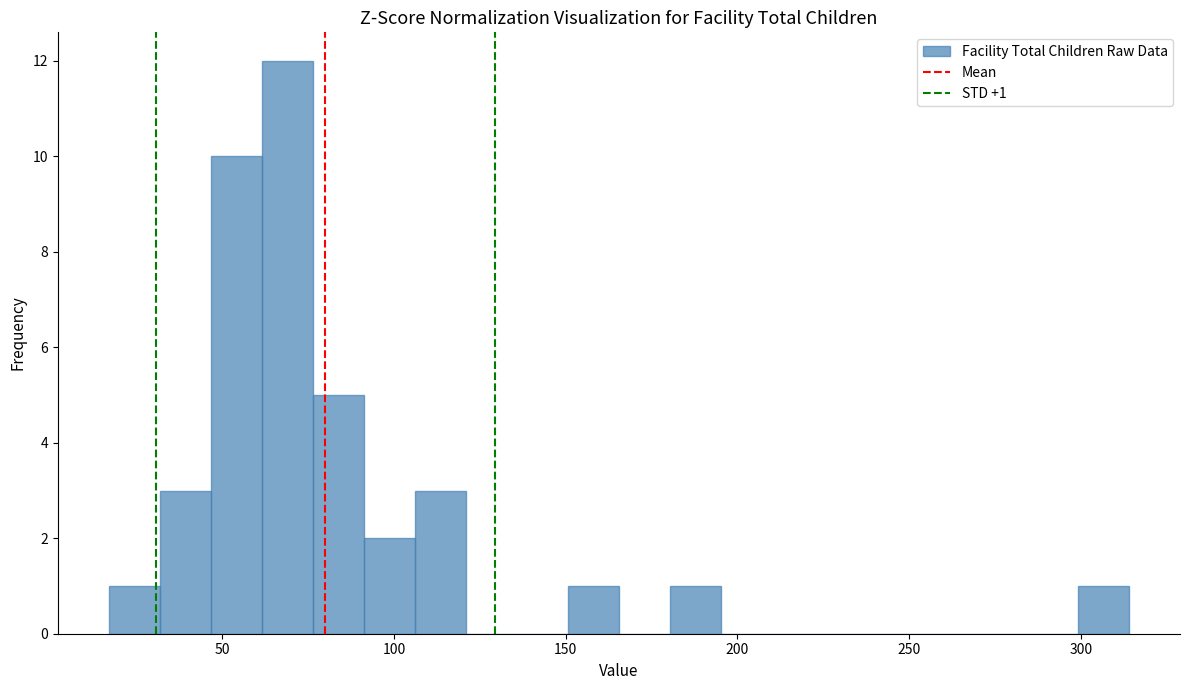

Read against the x-axis, roughly where is the centre of the tallest bar?

70